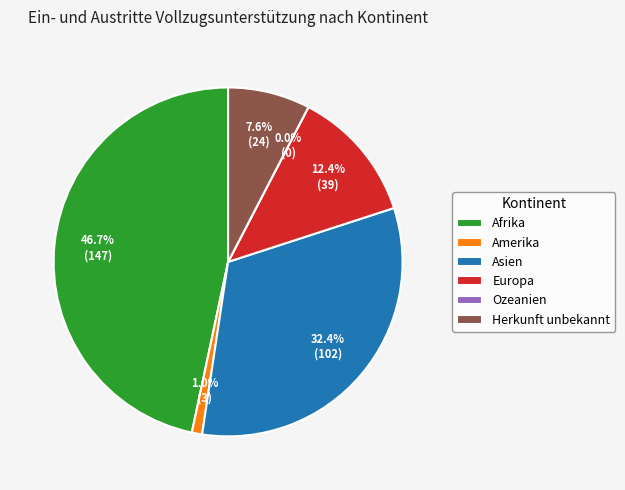

What percentage is NOT represented by Ozeanien?

100.0%